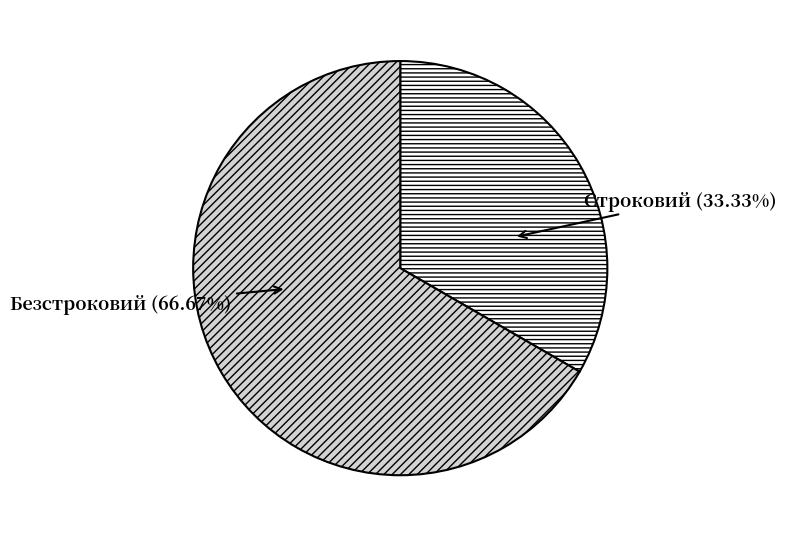

Which category has the biggest portion of the pie?

Безстроковий